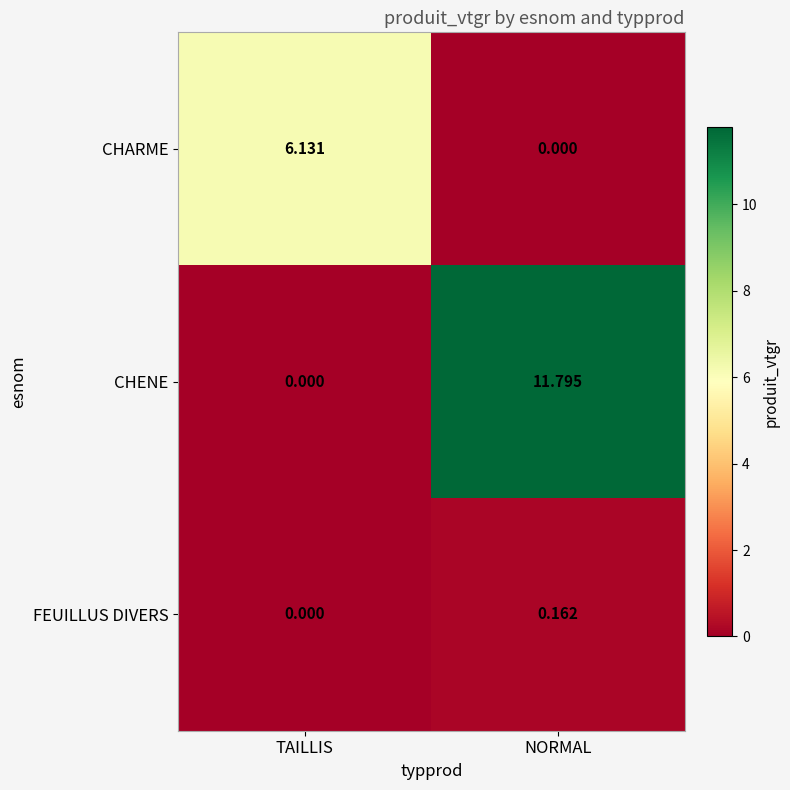

At which label does CHARME first exceed 6?

TAILLIS